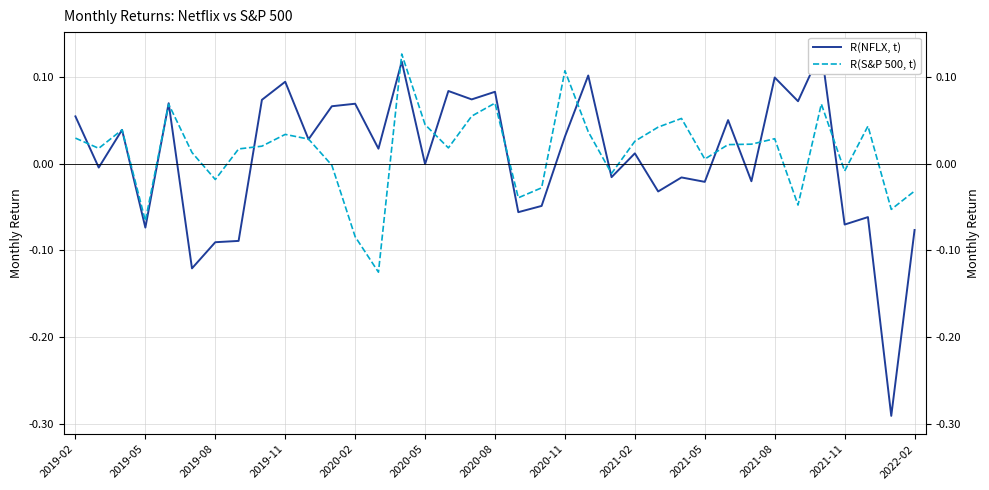

Reading left to right, transcribe all the data shown in this chart.

R(NFLX, t): 0.1	-0.0	0.0	-0.1	0.1	-0.1	-0.1	-0.1	0.1	0.1	0.0	0.1	0.1	0.0	0.1	-0.0	0.1	0.1	0.1	-0.1	-0.0	0.0	0.1	-0.0	0.0	-0.0	-0.0	-0.0	0.1	-0.0	0.1	0.1	0.1	-0.1	-0.1	-0.3	-0.1
R(S&P 500, t): 0.0	0.0	0.0	-0.1	0.1	0.0	-0.0	0.0	0.0	0.0	0.0	-0.0	-0.1	-0.1	0.1	0.0	0.0	0.1	0.1	-0.0	-0.0	0.1	0.0	-0.0	0.0	0.0	0.1	0.0	0.0	0.0	0.0	-0.0	0.1	-0.0	0.0	-0.1	-0.0